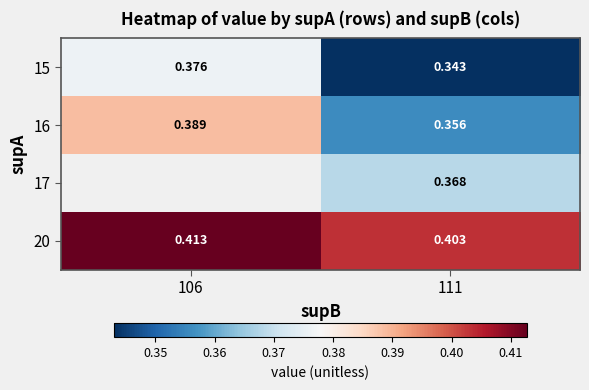

What is the maximum value shown in the chart?

0.4